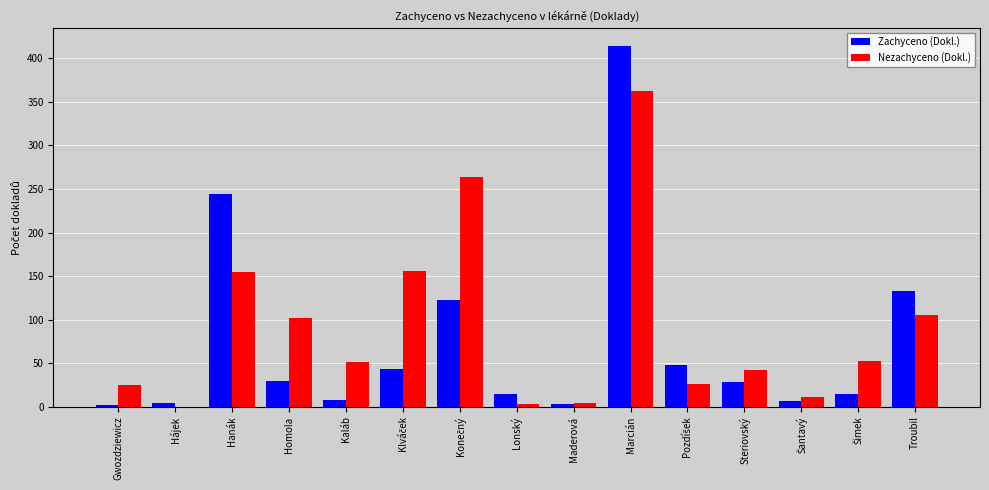

How many groups of bars are there?

15